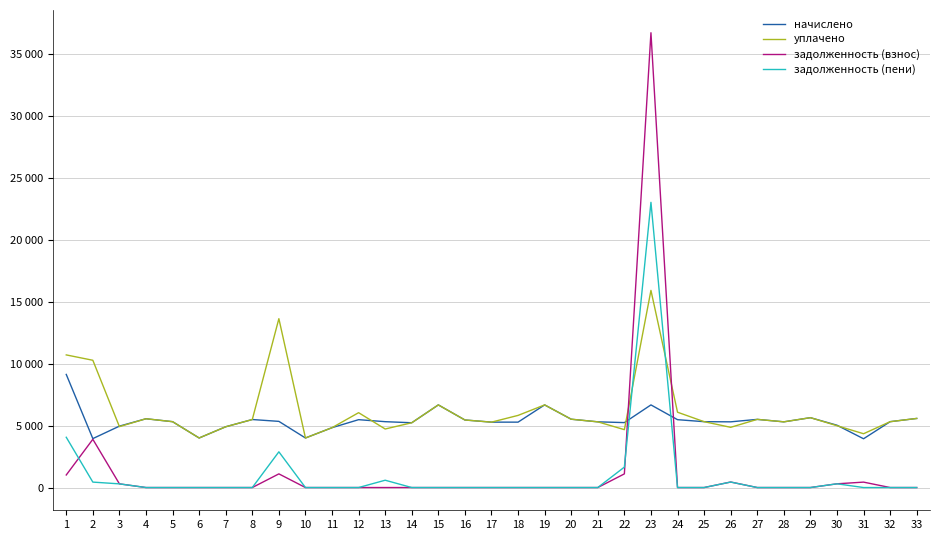

Which category has the highest value in the задолженность (пени) series?

23